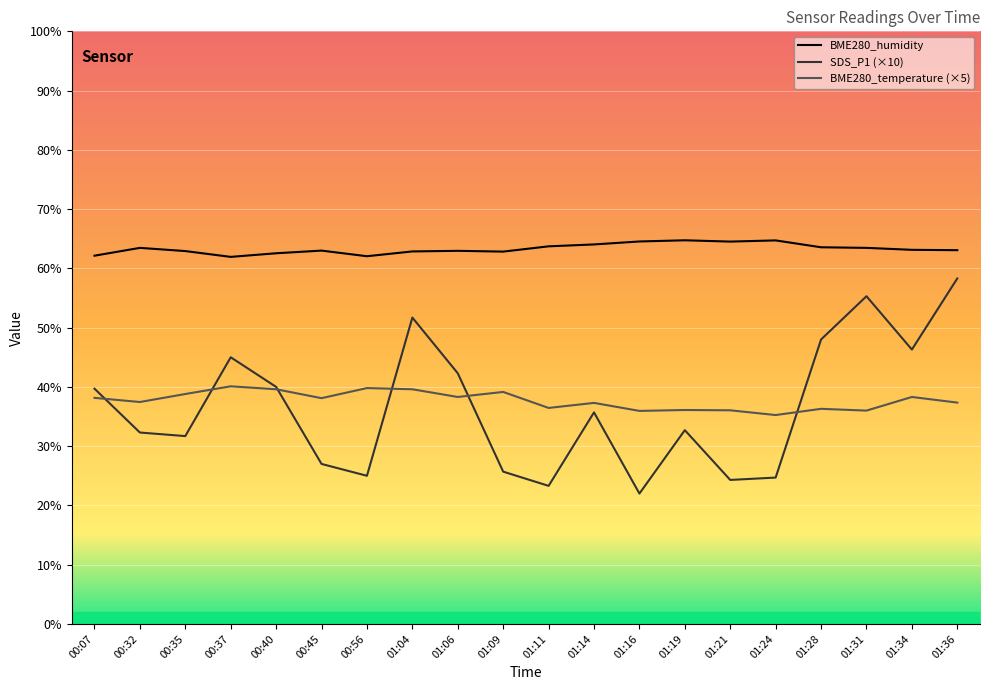

At which label does BME280_humidity first exceed 63?

00:32